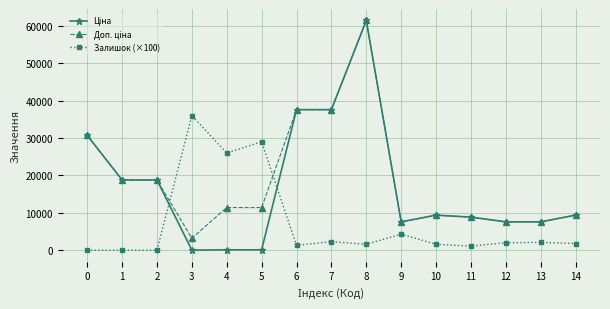

At which category is the sum across all series the highest?

8